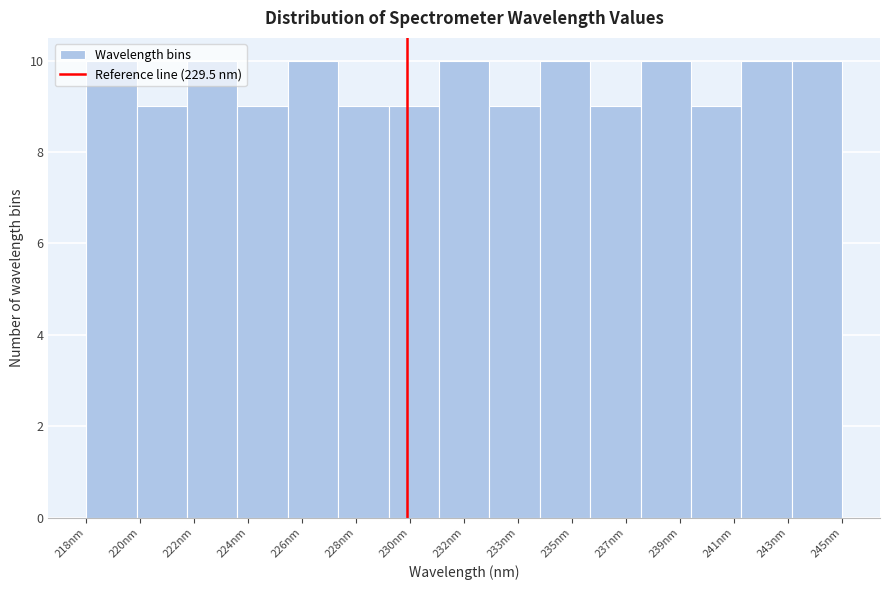

What is the maximum value shown in the chart?

10